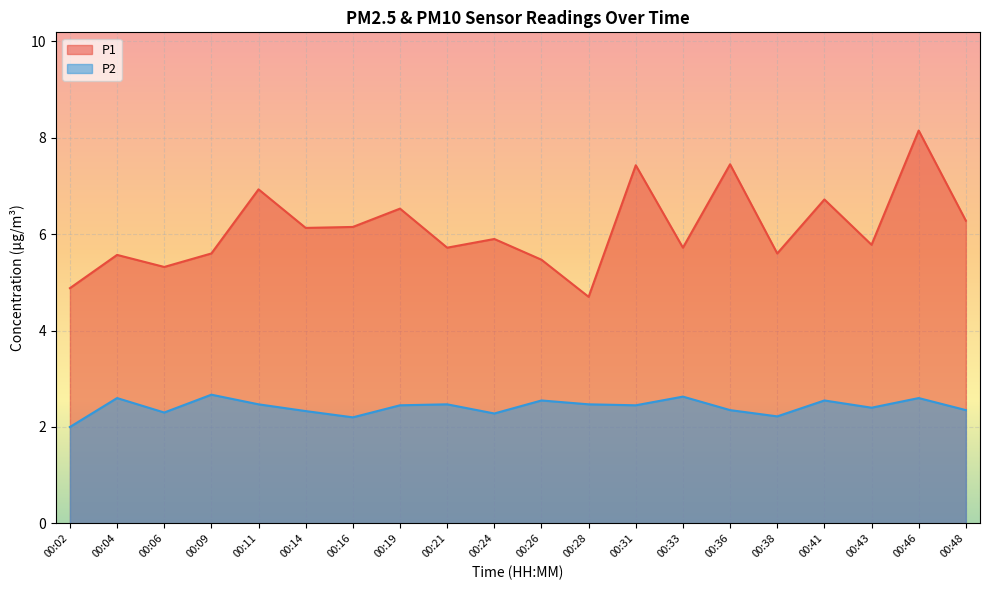

Which series changed the most between 00:11 and 00:21?

P1